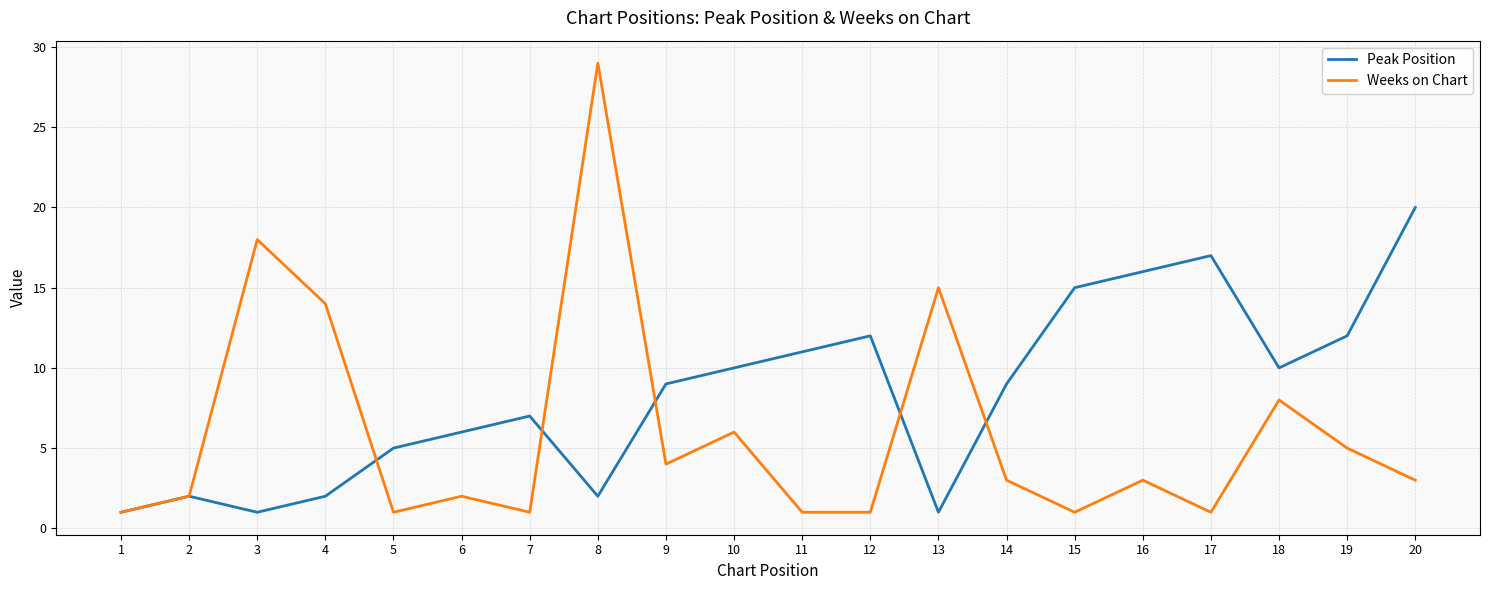

Is the value of Weeks on Chart at 7 greater than the value of Peak Position at 20?

No